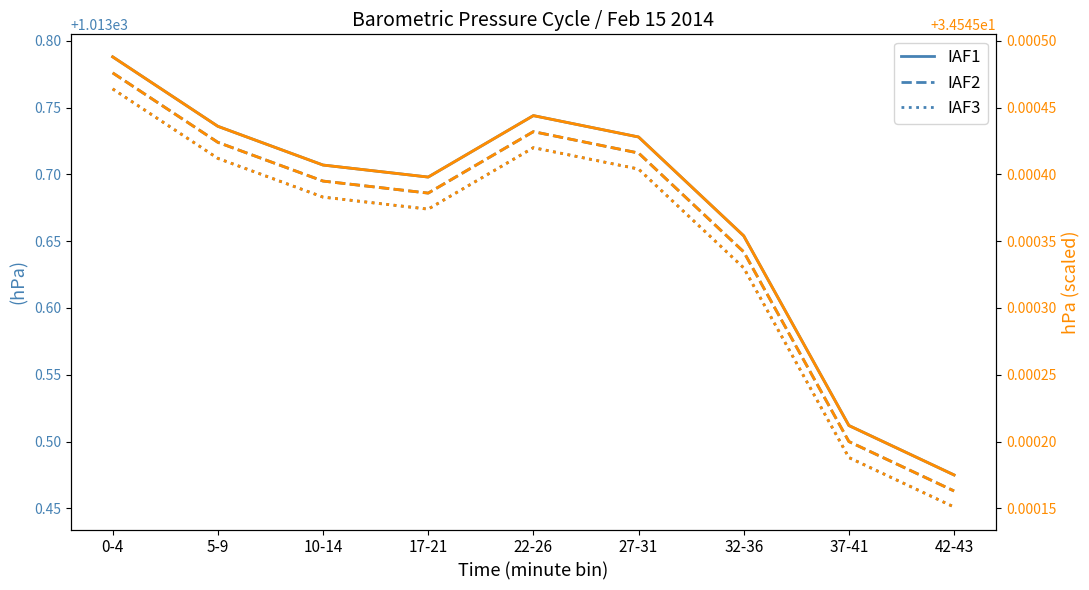

Which category has the lowest value across all series?

42-43